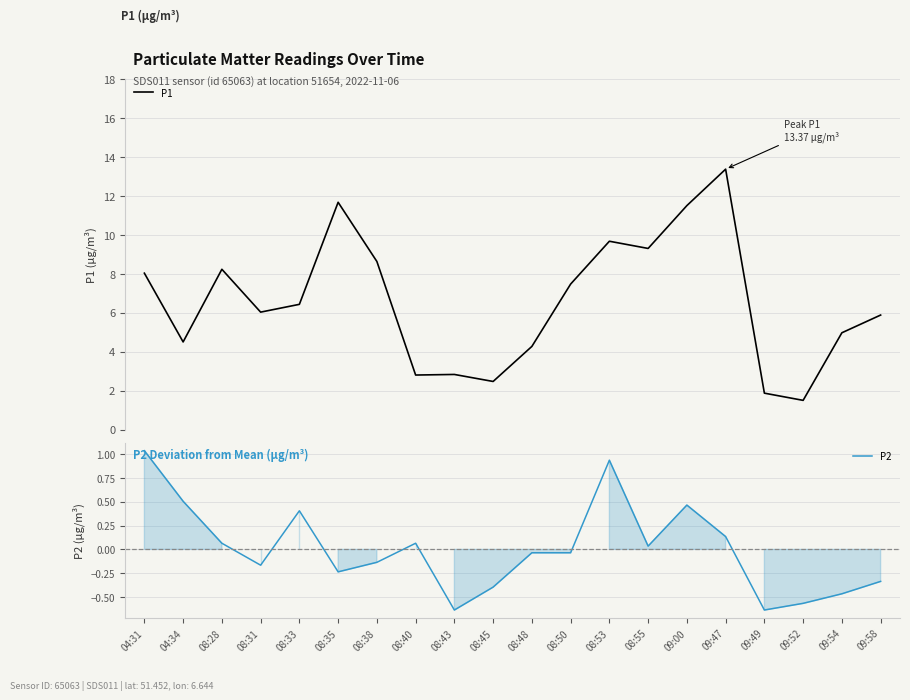

At 08:45, list the series in order from largest to smallest.

P1, P2